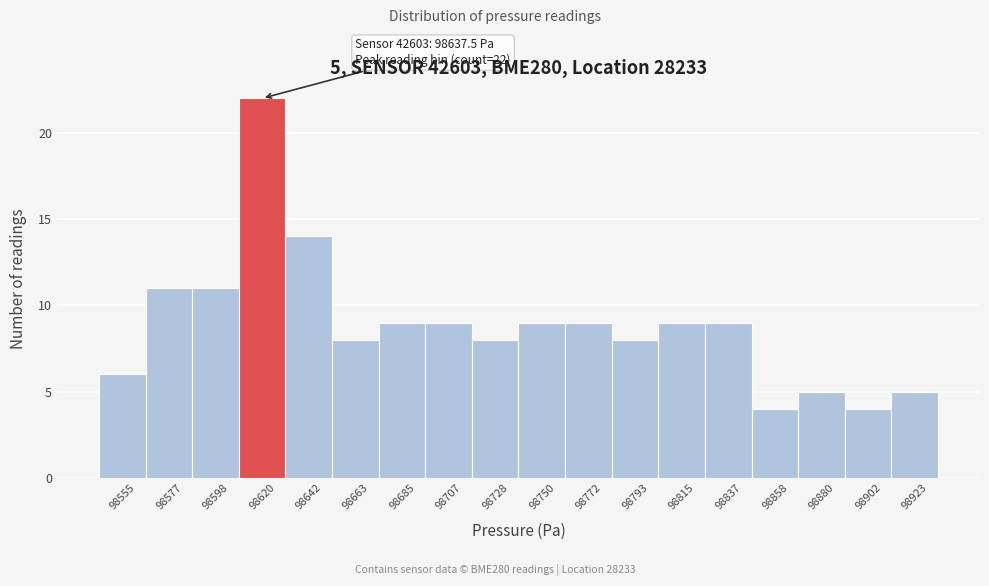

Reading right to left, extract all data points from this chart.

5	4	5	4	9	9	8	9	9	8	9	9	8	14	22	11	11	6